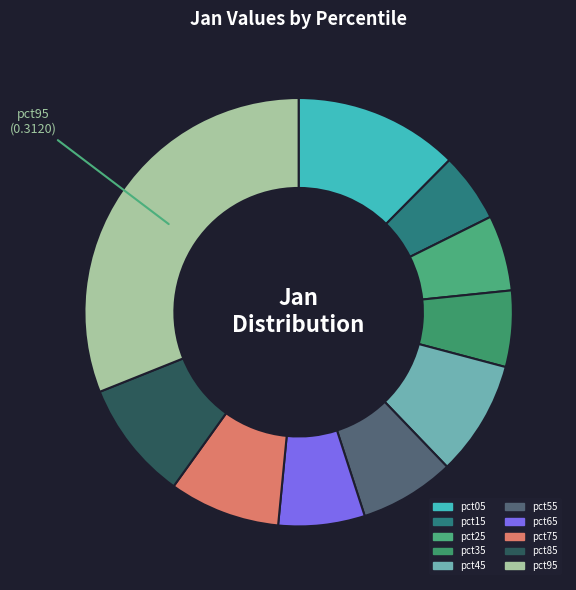

To the nearest percent, what portion does pct15 represent?

5%